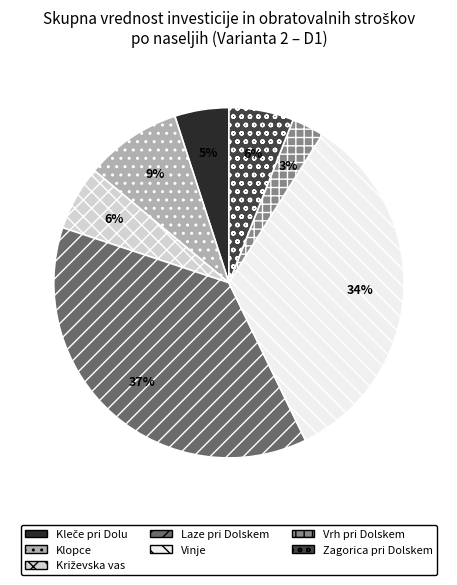

Which has a higher value, Zagorica pri Dolskem or Vrh pri Dolskem?

Zagorica pri Dolskem